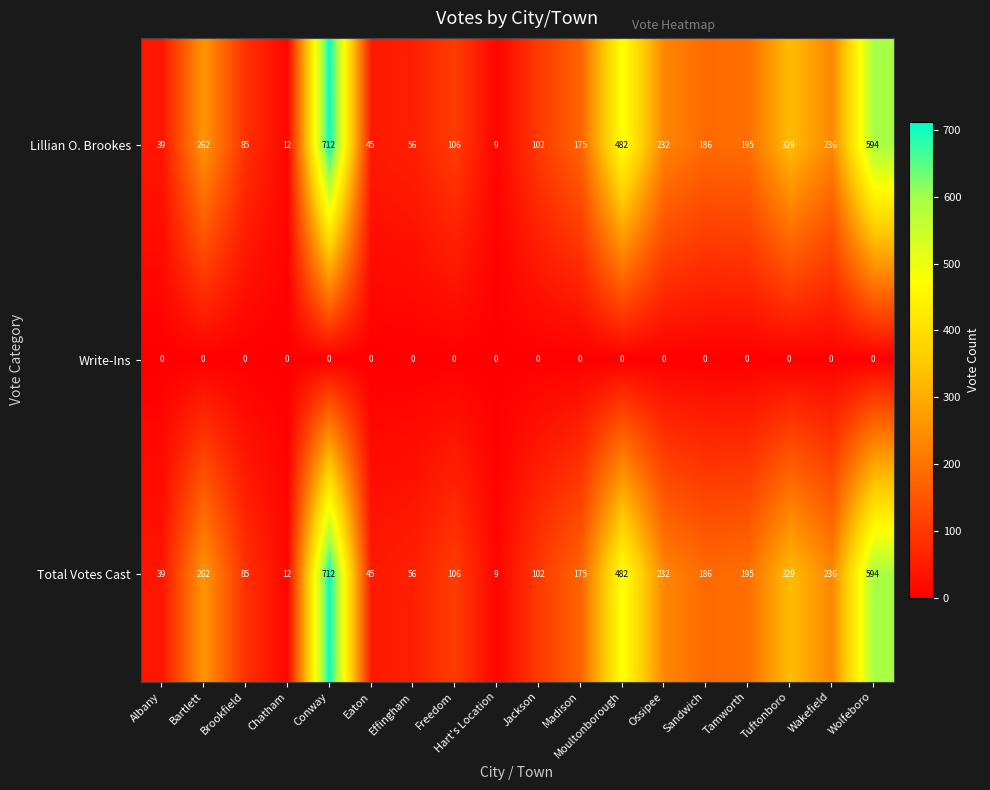

What is the spread (max minus min) of values at Chatham?

12